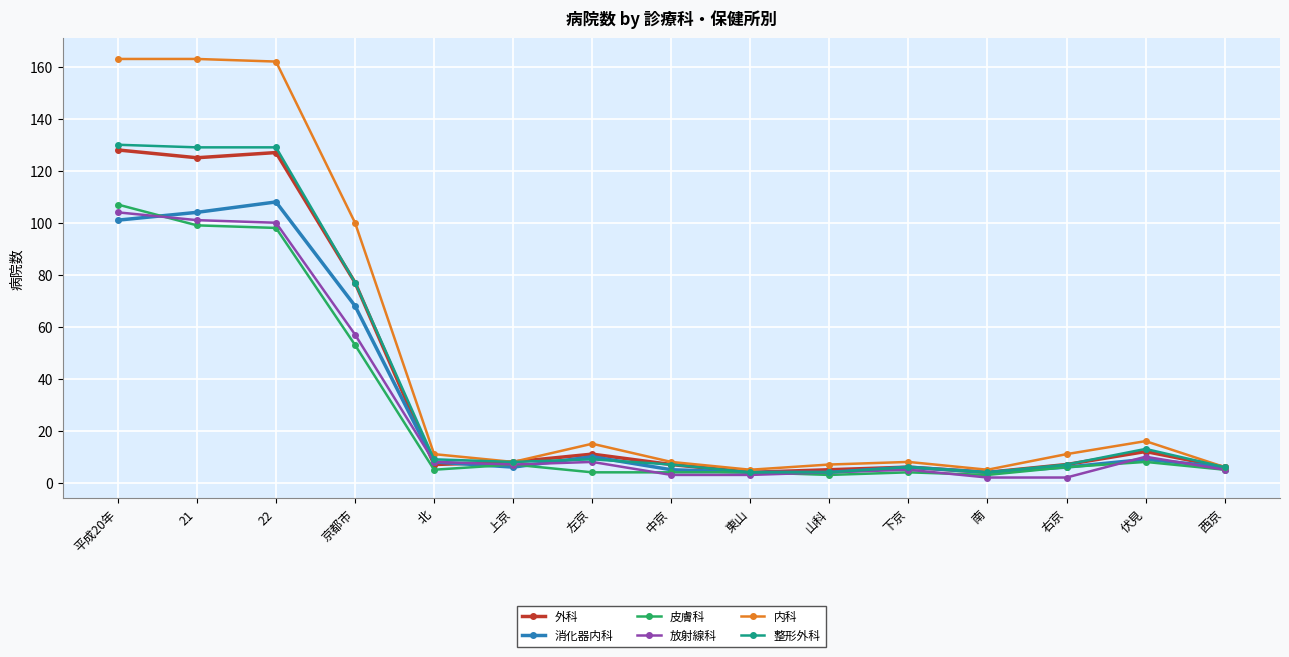

At how many categories does at least one series exceed 93?

4